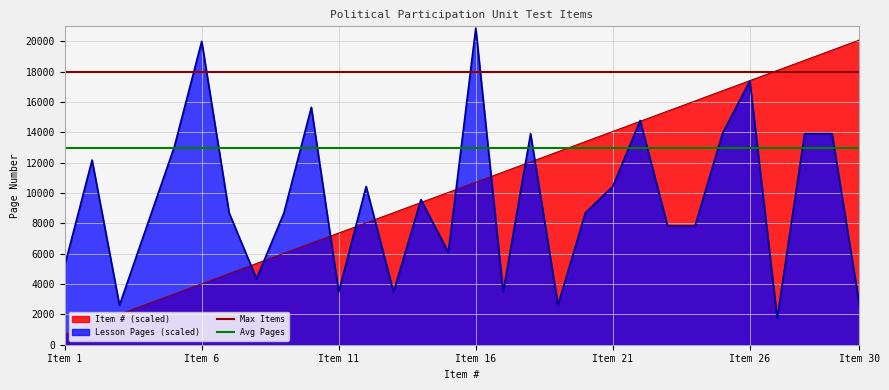

What value does the Max Items series have at Item 1?

18000